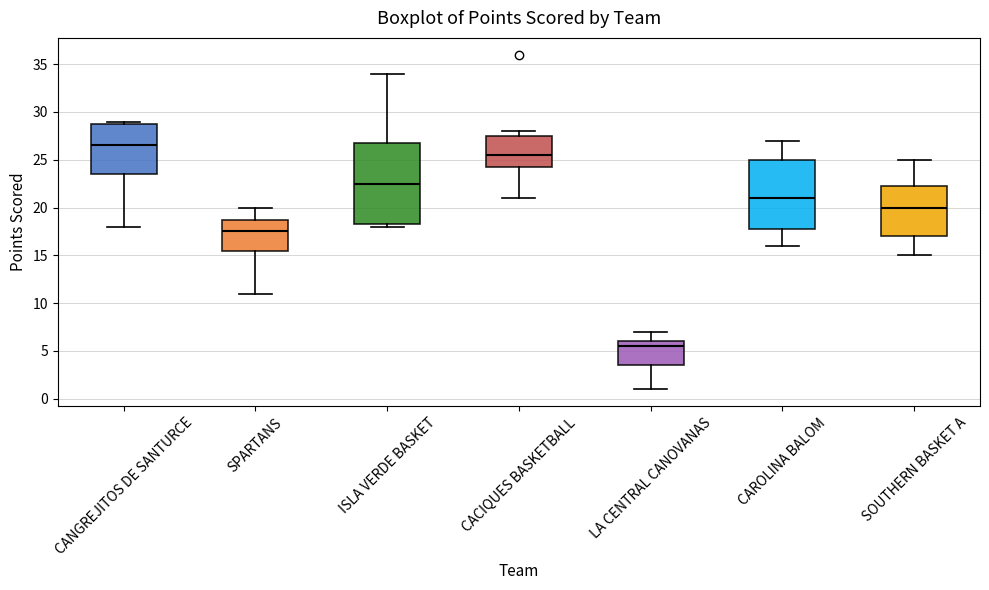

Where does the median line of the box for CANGREJITOS DE SANTURCE sit on the y-axis? The values are not printed on the chart, so give them approximately, as read against the axis.

26.5